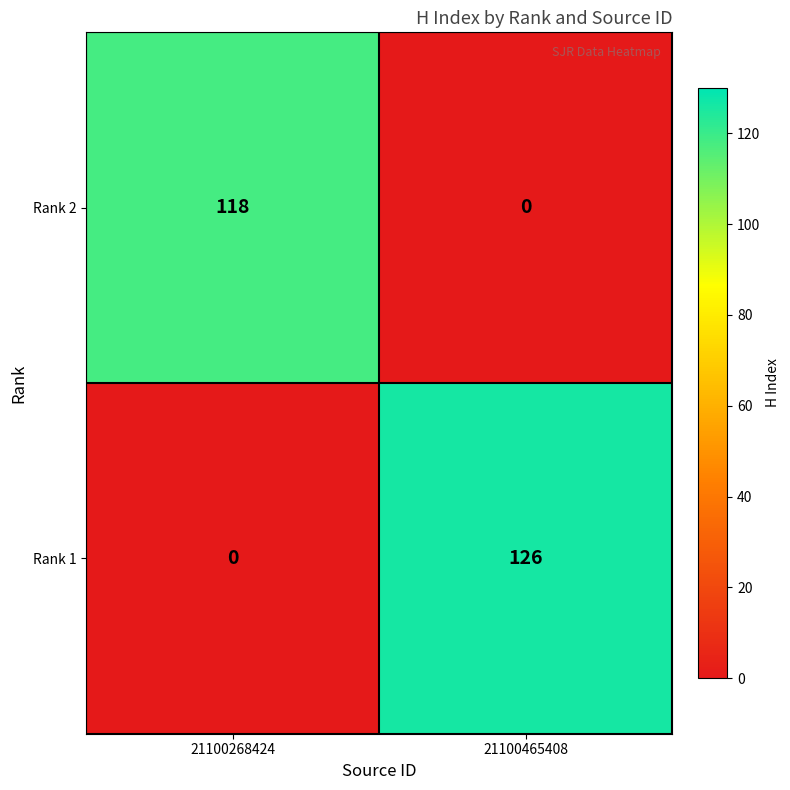

What is the difference between the maximum and minimum values in the Rank 1 series?

126